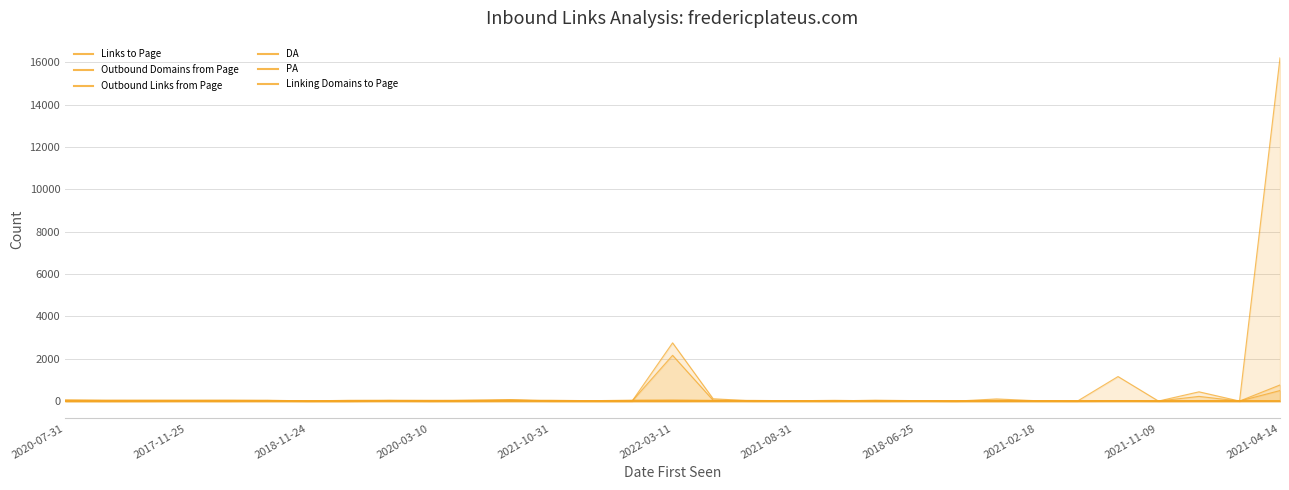

Which label corresponds to the smallest value in the chart?

2023-05-12